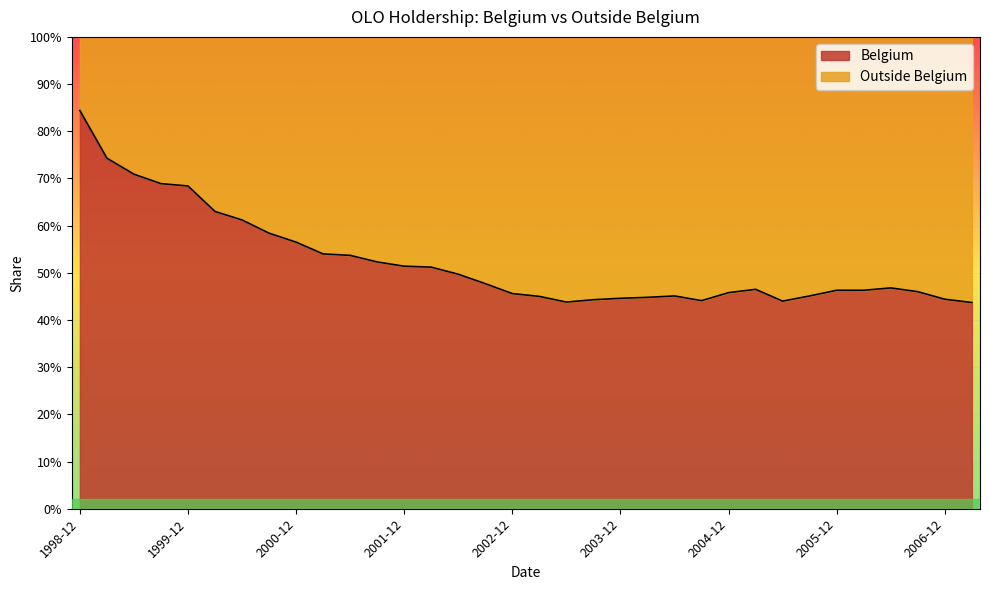

Rank the categories by value from lowest to highest.

2007-03, 2003-06, 2005-06, 2004-09, 2003-09, 2006-12, 2003-12, 2004-03, 2003-03, 2004-06, 2005-09, 2002-12, 2004-12, 2006-09, 2005-12, 2006-03, 2005-03, 2006-06, 2002-09, 2002-06, 2002-03, 2001-12, 2001-09, 2001-06, 2001-03, 2000-12, 2000-09, 2000-06, 2000-03, 1999-12, 1999-09, 1999-06, 1999-03, 1998-12